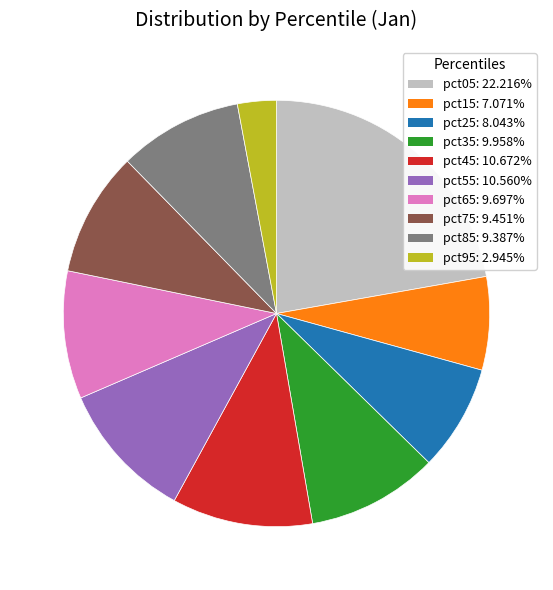

Which has a higher value, pct85 or pct35?

pct35